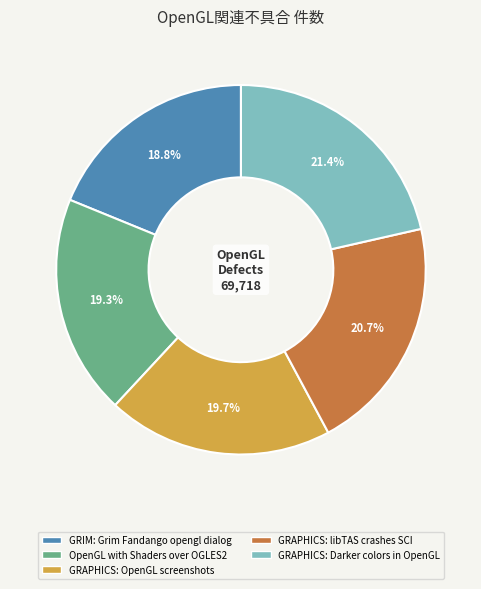

What is the largest slice in the pie chart?

GRAPHICS: Darker colors in OpenGL